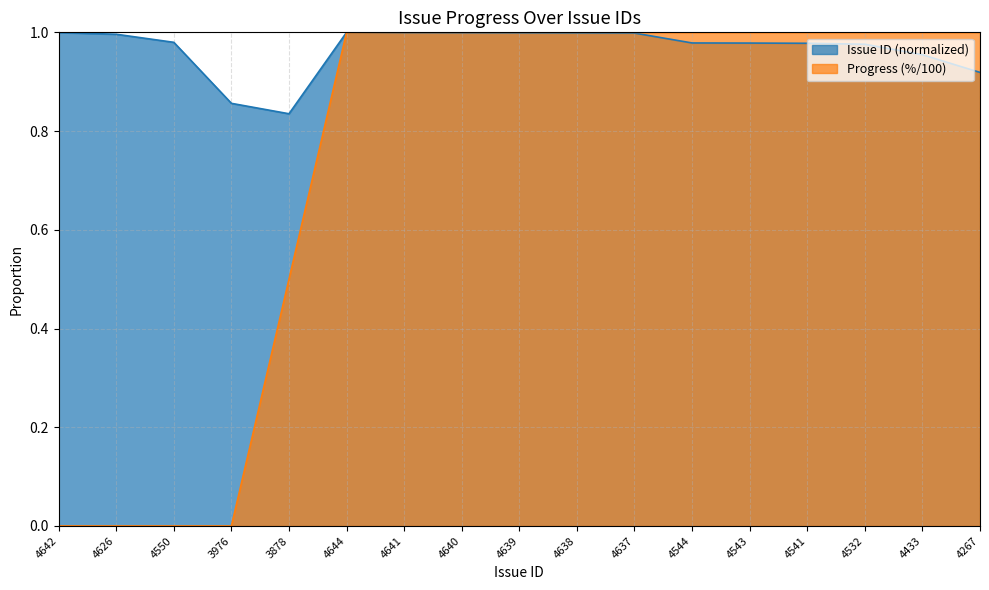

How many lines are shown in the chart?

2